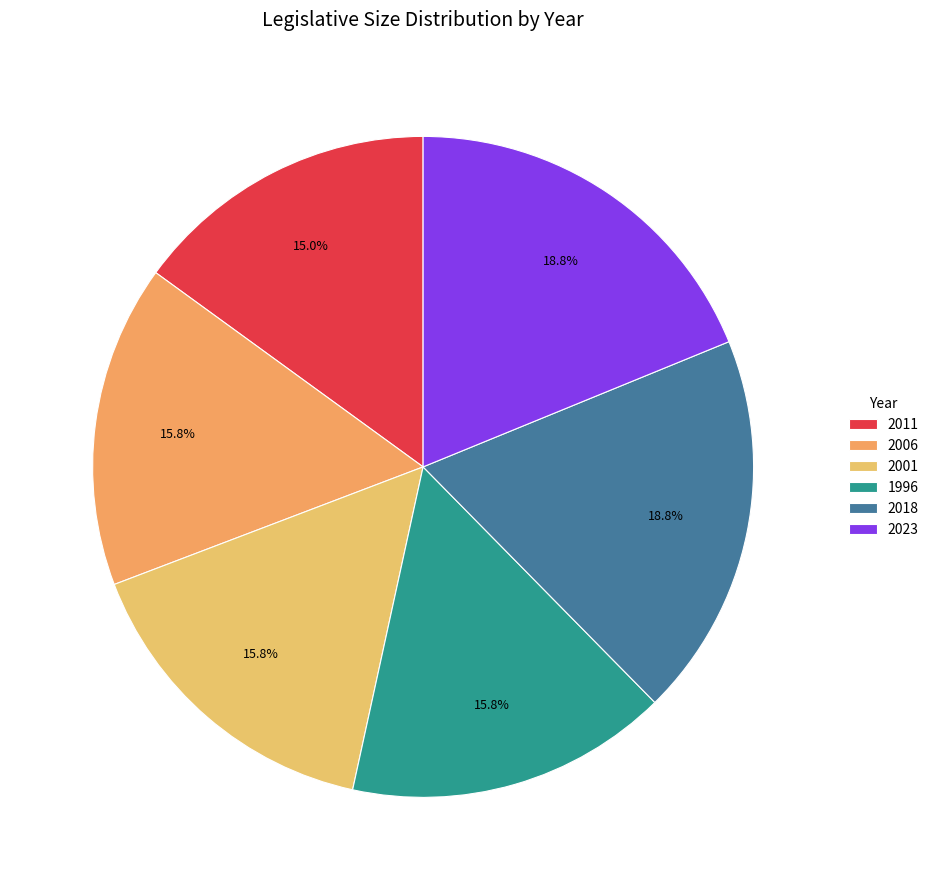

How many segments does this pie chart have?

6